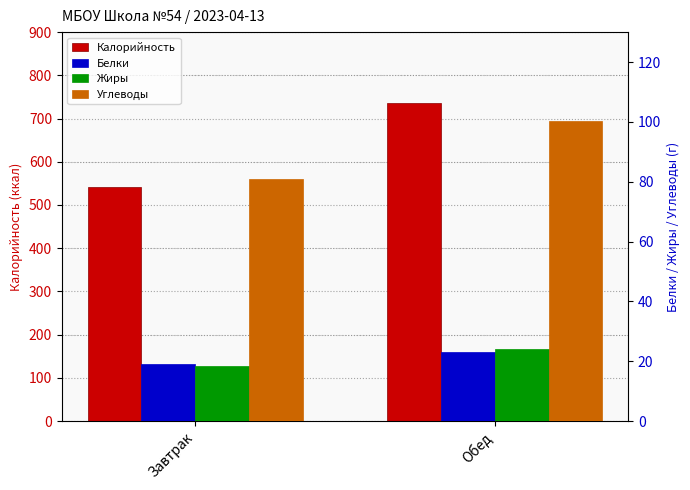

What position from the right is Завтрак?

2